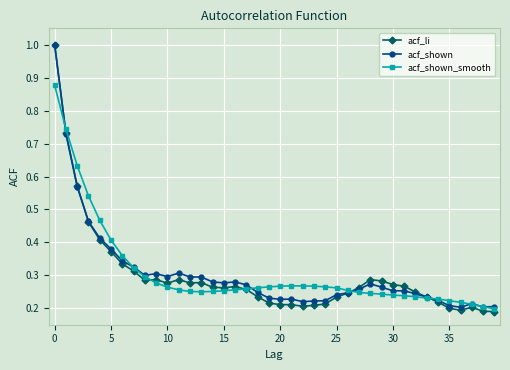

At how many categories does at least one series exceed 0?

40